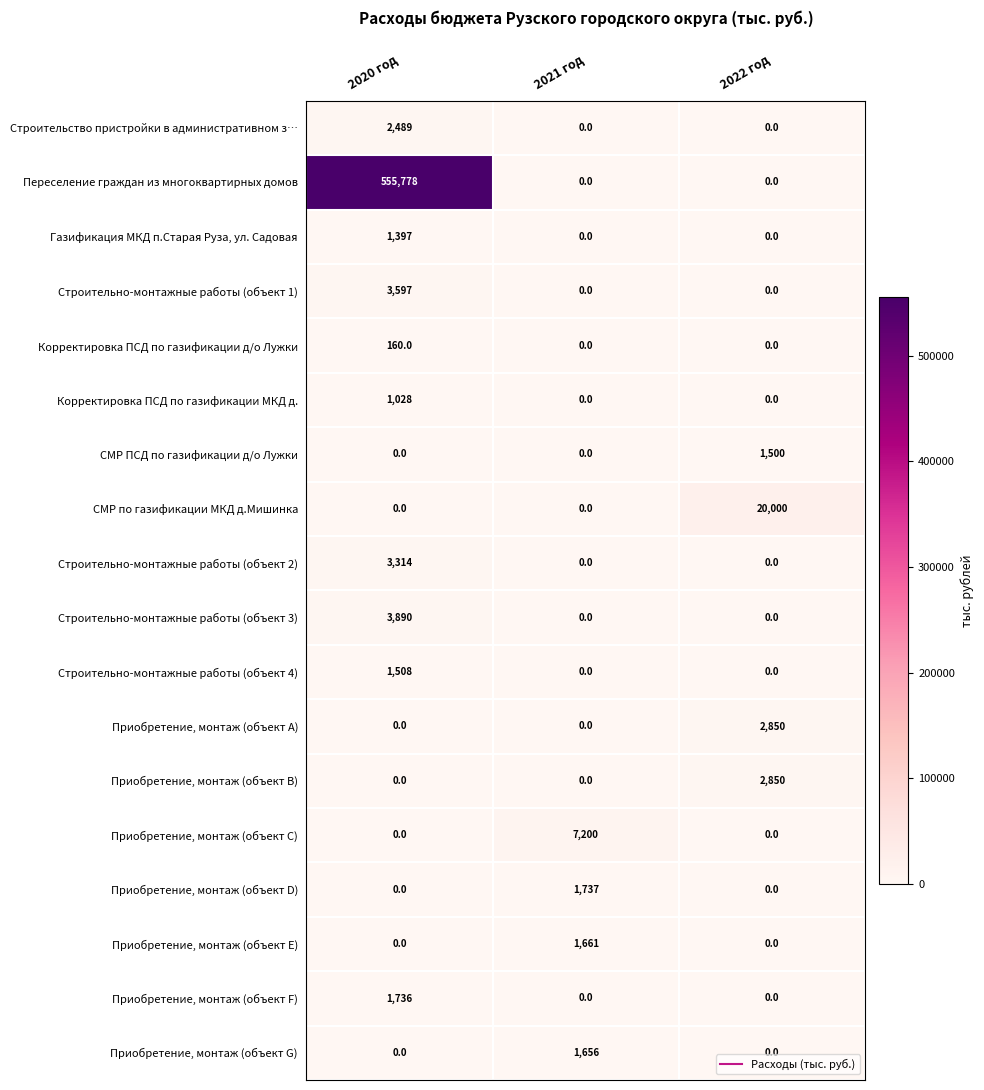

Which category has the highest value across all series?

2020 год